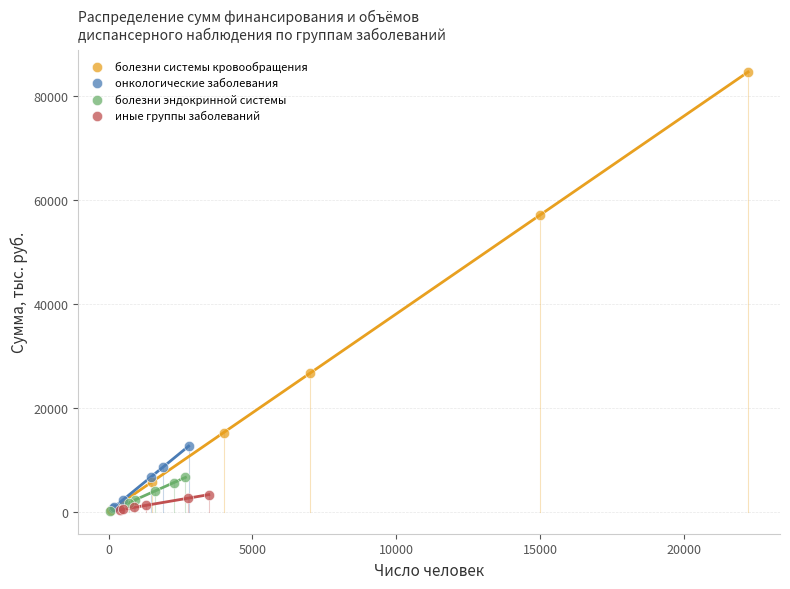

Which series contains the highest Y value?

болезни системы кровообращения